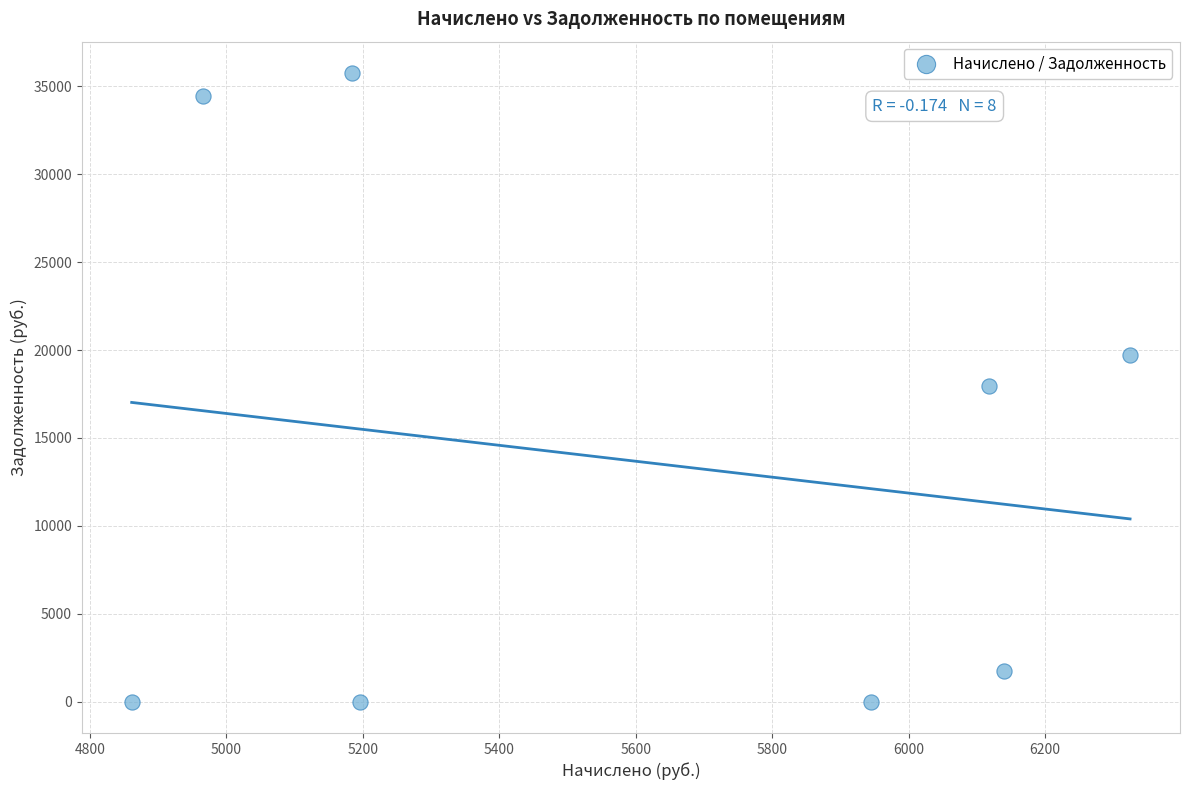

What is the average Y value?

13713.7